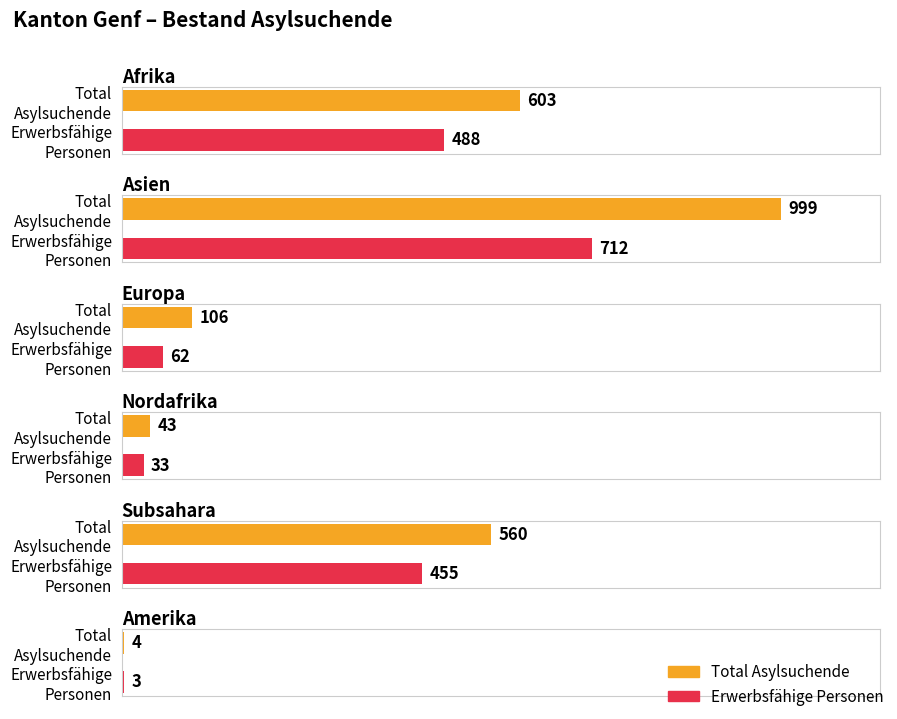

How many groups of bars are there?

6